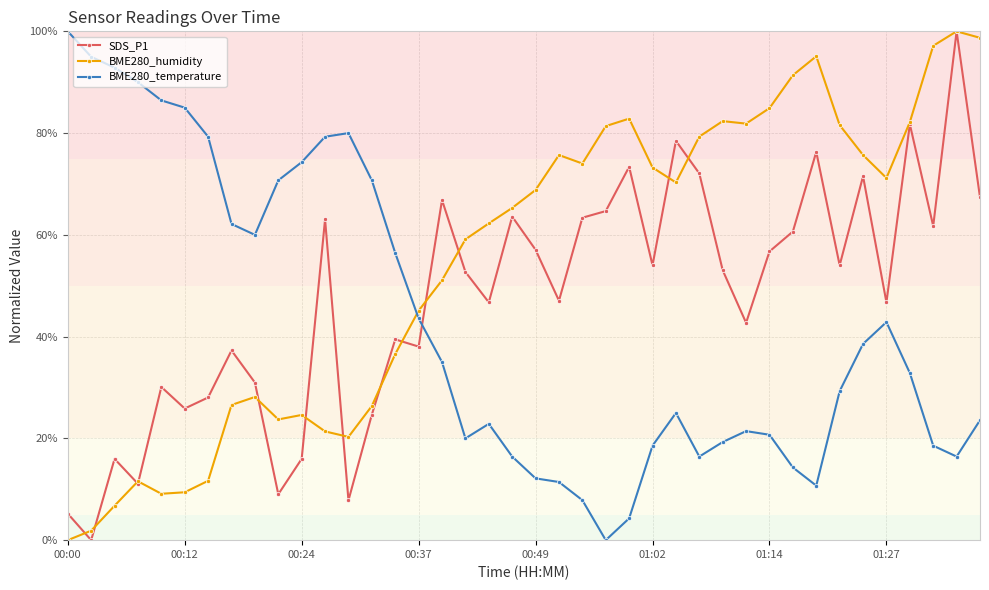

What is the average value of the BME280_temperature series?

42.6